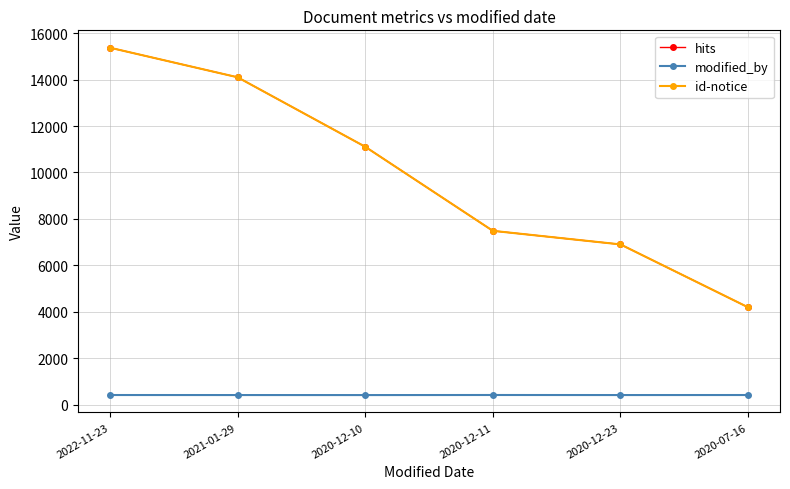

Is this an area chart (filled region under the line)?

No